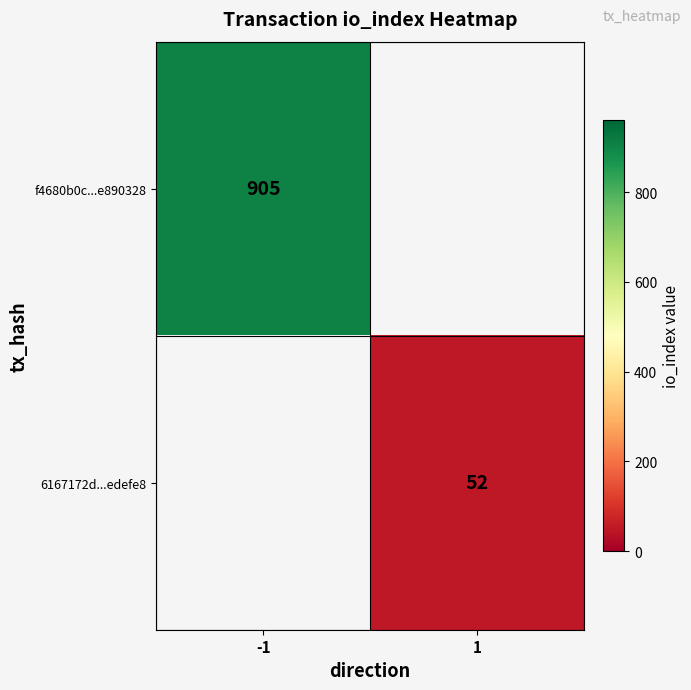

Is it true that f4680b0c...e890328 equals 905 at -1?

True